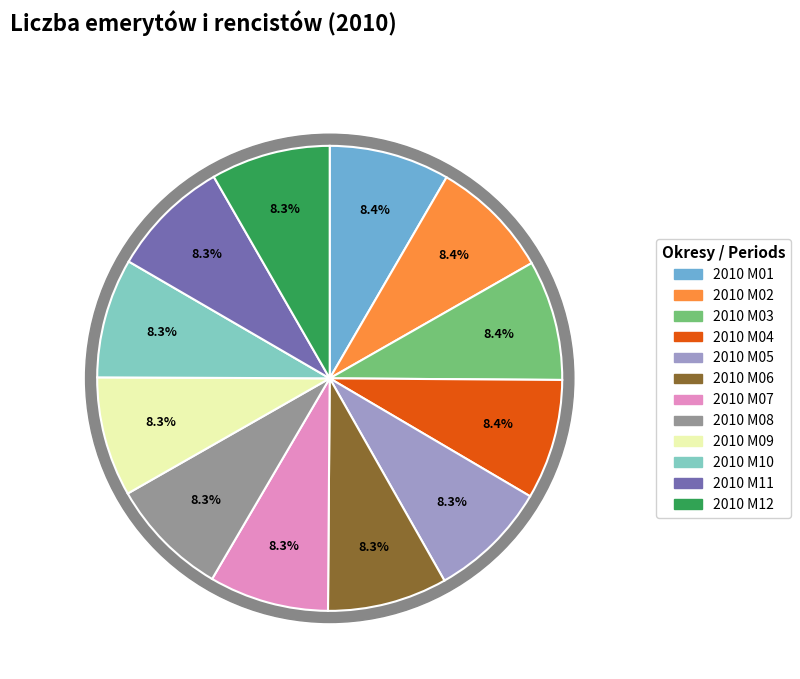

To the nearest percent, what percentage of the pie is 2010 M12?

8%